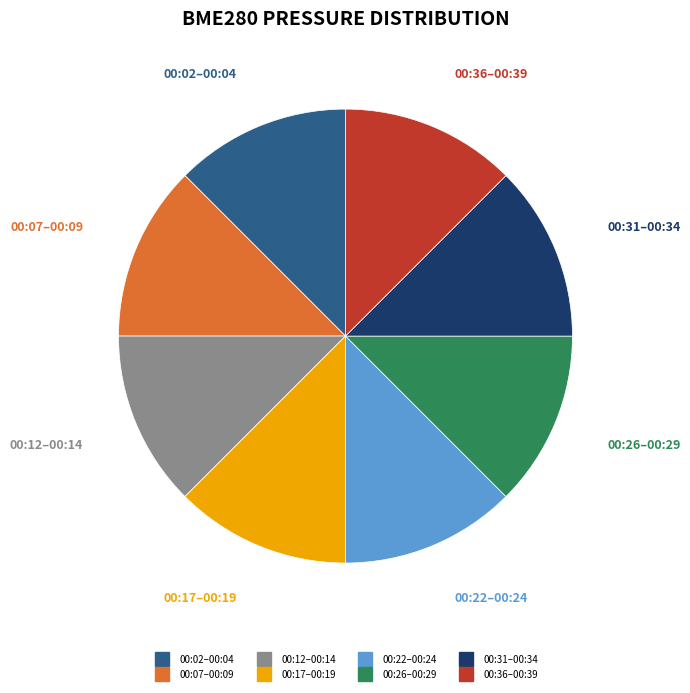

Does any single category account for the majority?

No